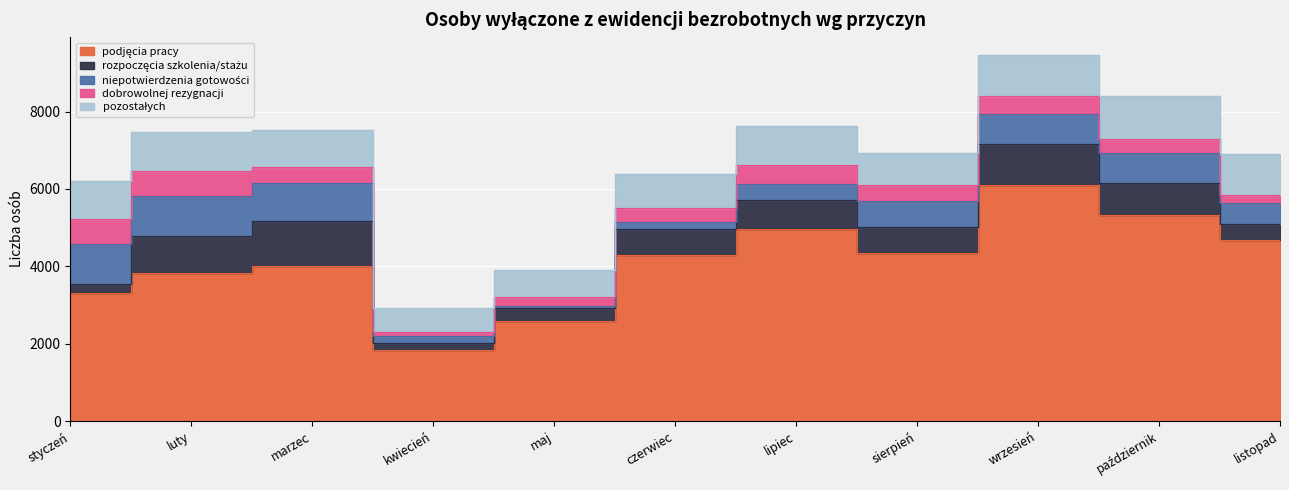

Where is rozpoczęcia szkolenia/stażu nearest to the value 678?

czerwiec